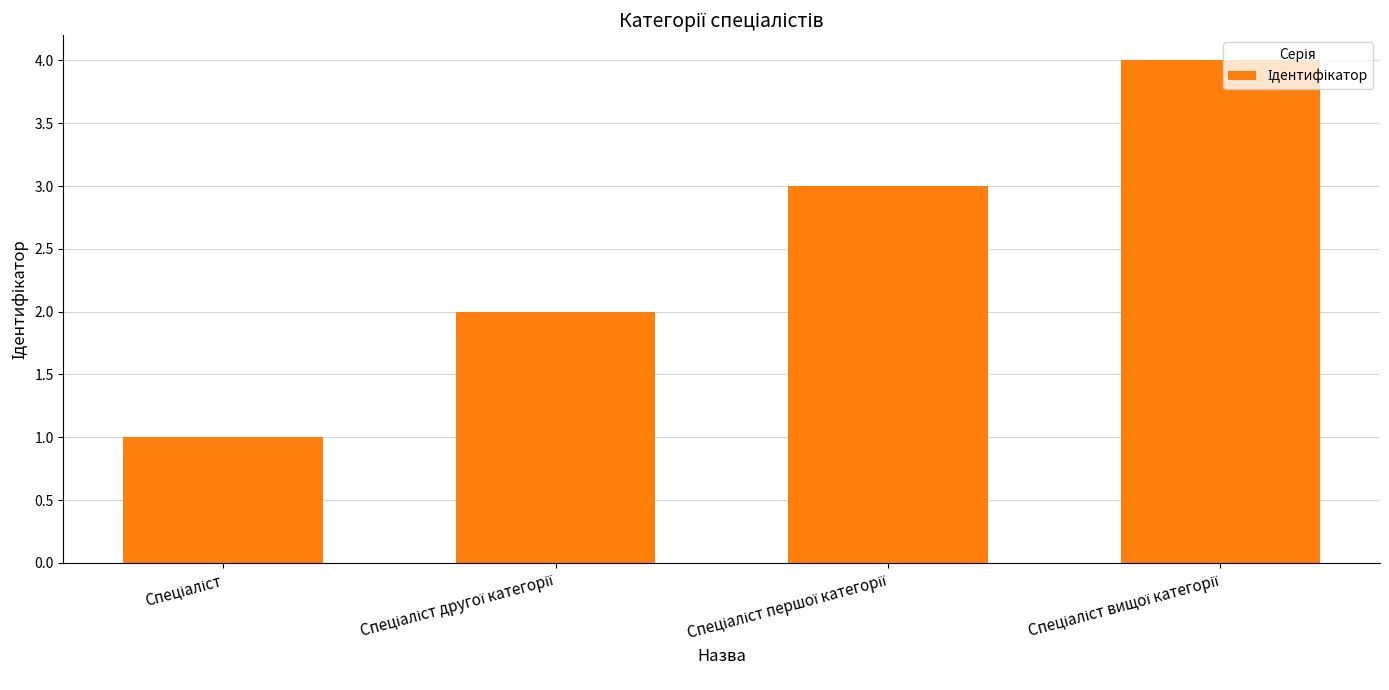

How many distinct data groups are displayed?

1